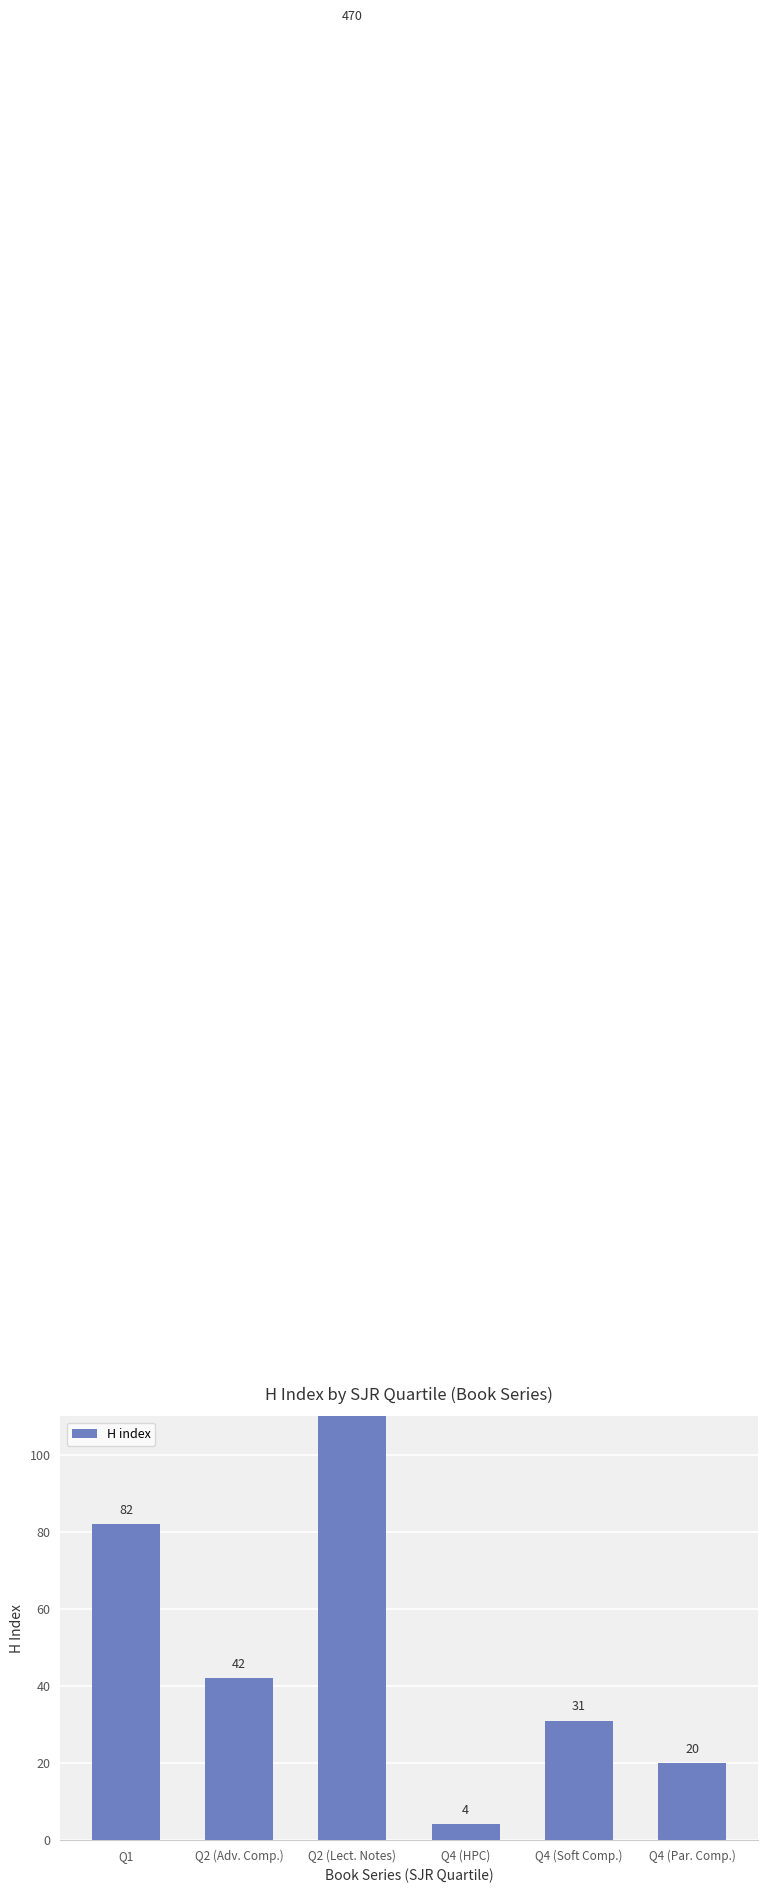

What position from the right is Q4 (Soft Comp.)?

2